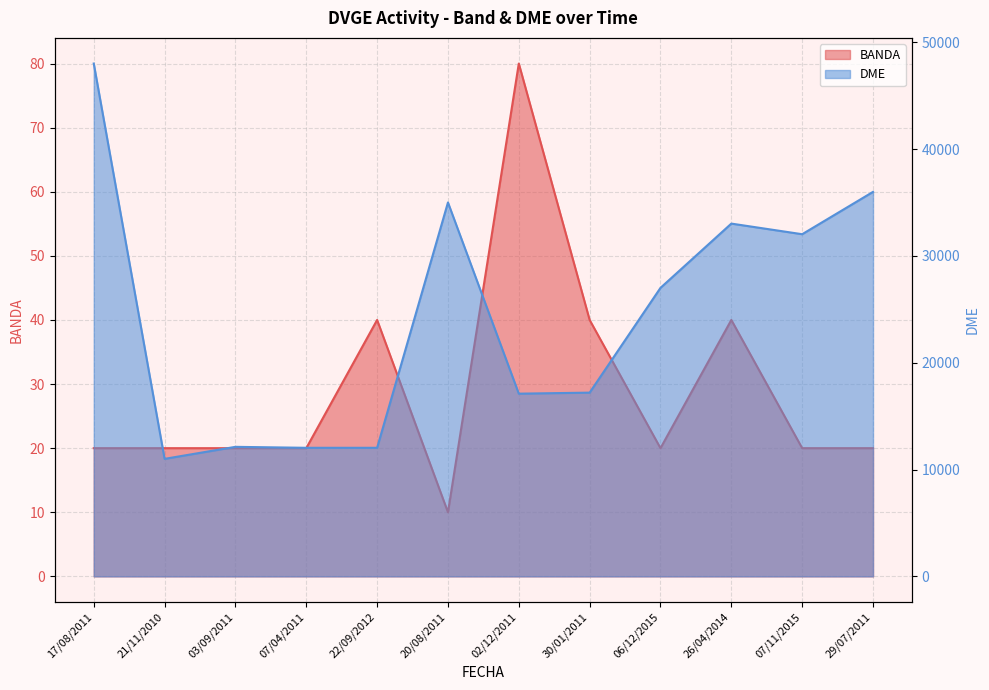

Which series has the largest range (max minus min)?

DME